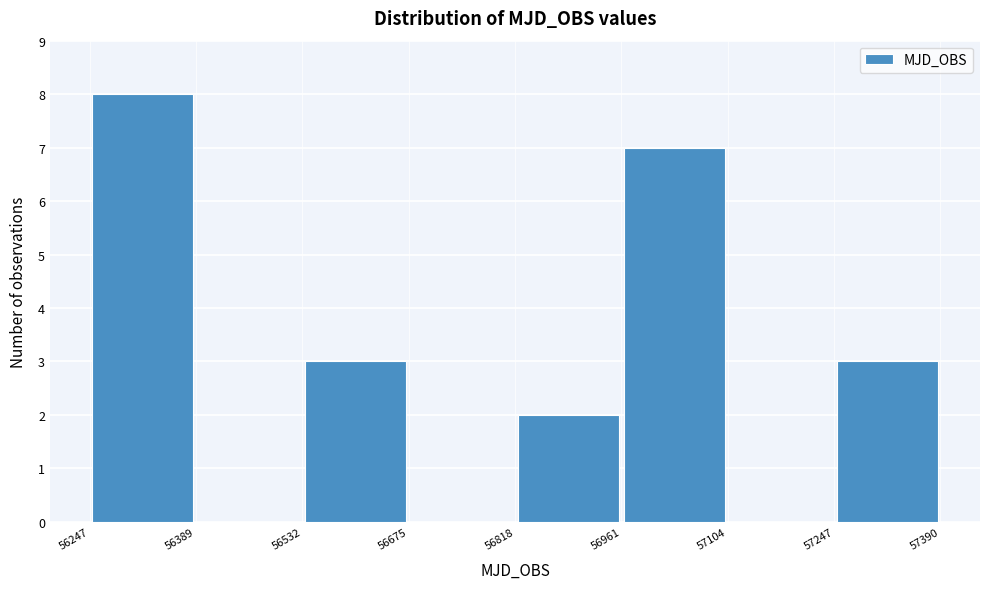

Reading left to right, transcribe this chart: for each bar, give the range it covers on the x-axis and its height. The values are not printed on the chart, so give them approximately, as read against the axis.

56247 to 56389: 8
56389 to 56532: 0
56532 to 56675: 3
56675 to 56818: 0
56818 to 56961: 2
56961 to 57104: 7
57104 to 57247: 0
57247 to 57390: 3